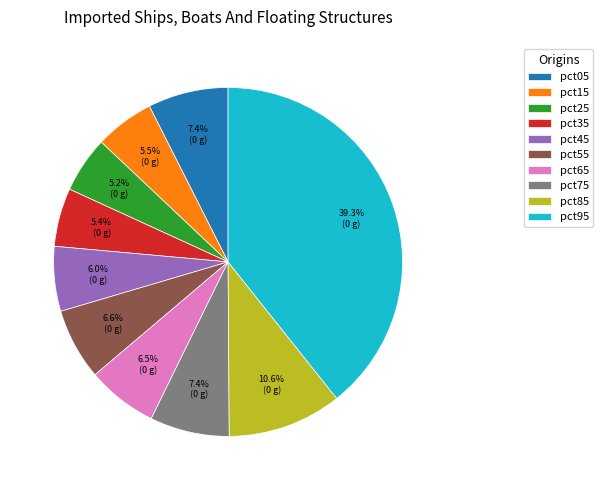

Between pct65 and pct95, which is larger?

pct95